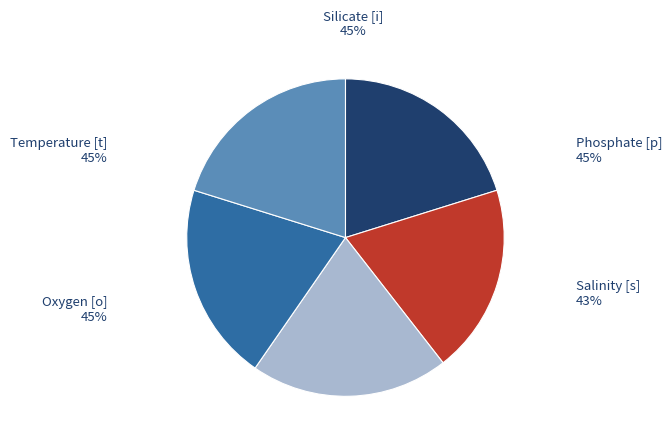

Is it true that Temperature [t] is 20% of the pie?

True